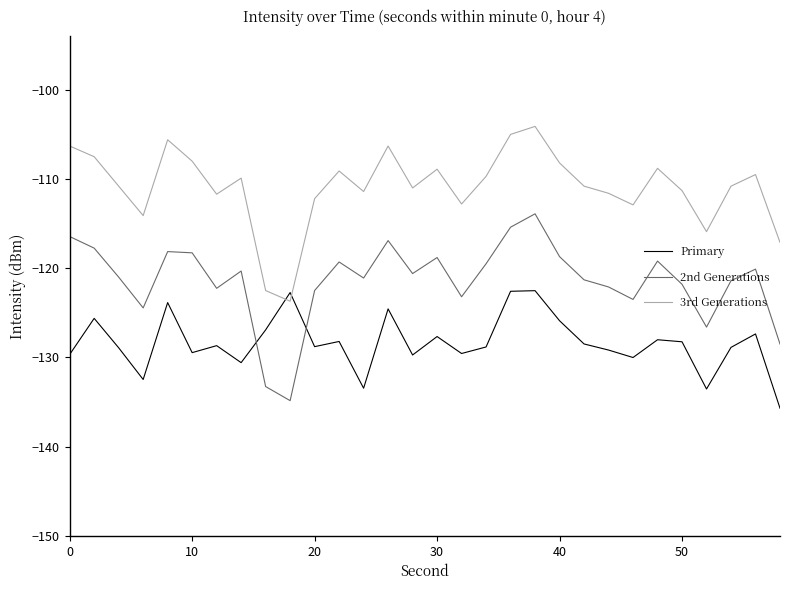

What is the difference between the maximum and minimum values in the Primary series?

13.2